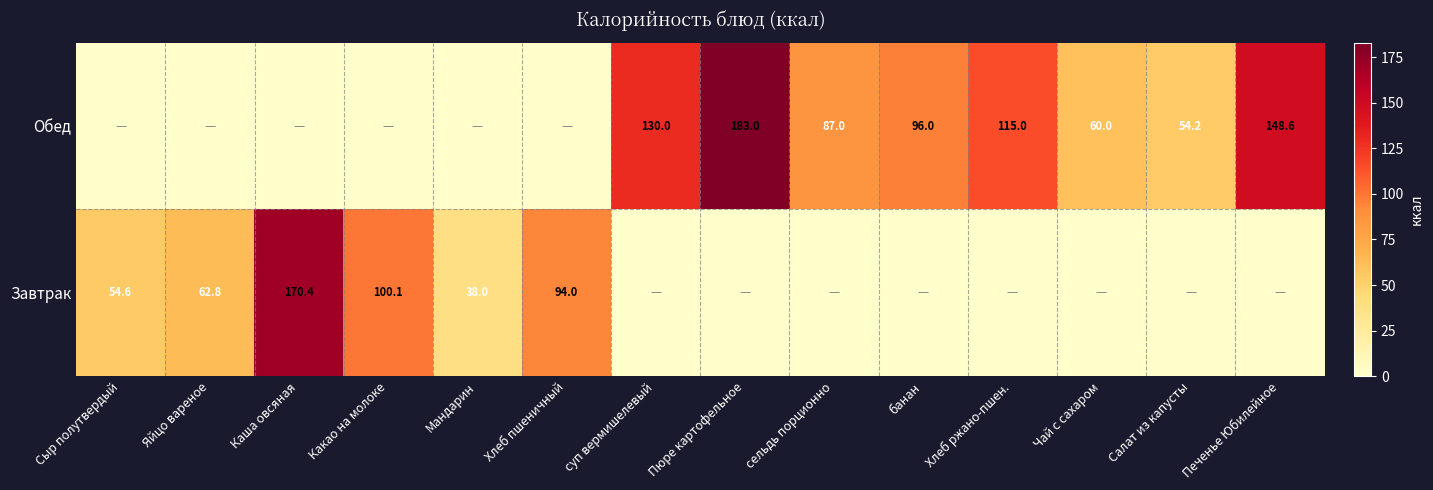

The value of Обед at Печенье Юбилейное is 148.6. True or false?

True